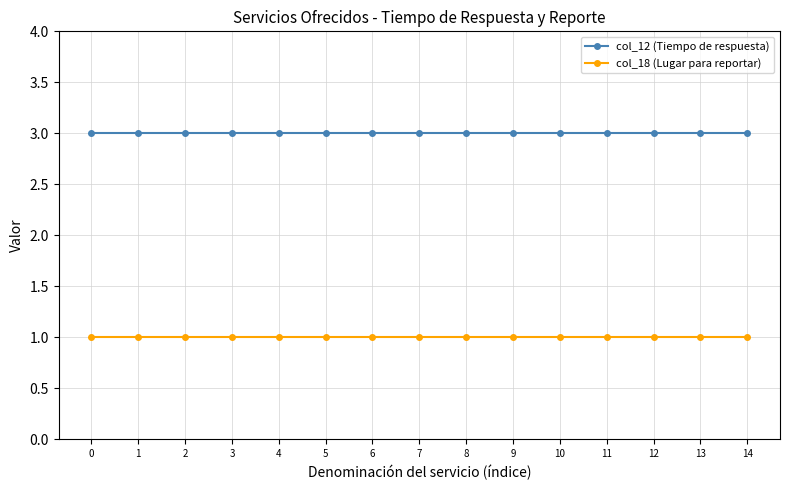

Is it true that col_18 (Lugar para reportar) equals 2 at 3?

False